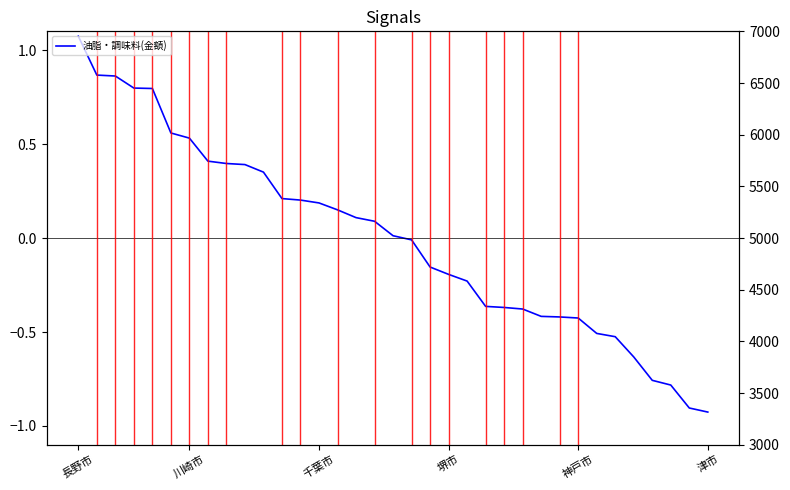

The value of 油脂(数量g) at 7 is 15005.2. True or false?

False